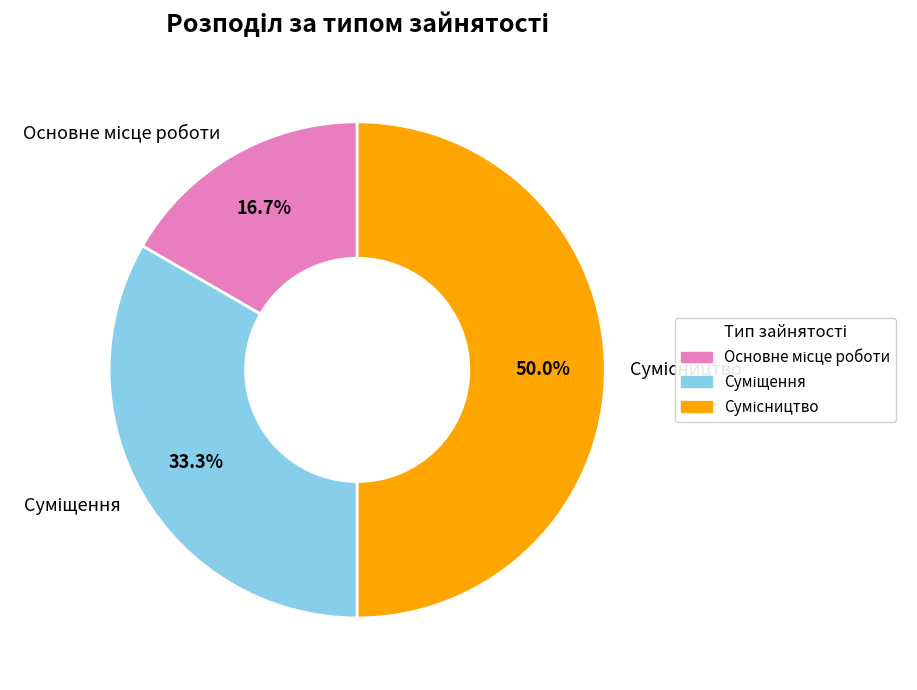

What percentage do Основне місце роботи and Сумісництво together represent?

66.7%